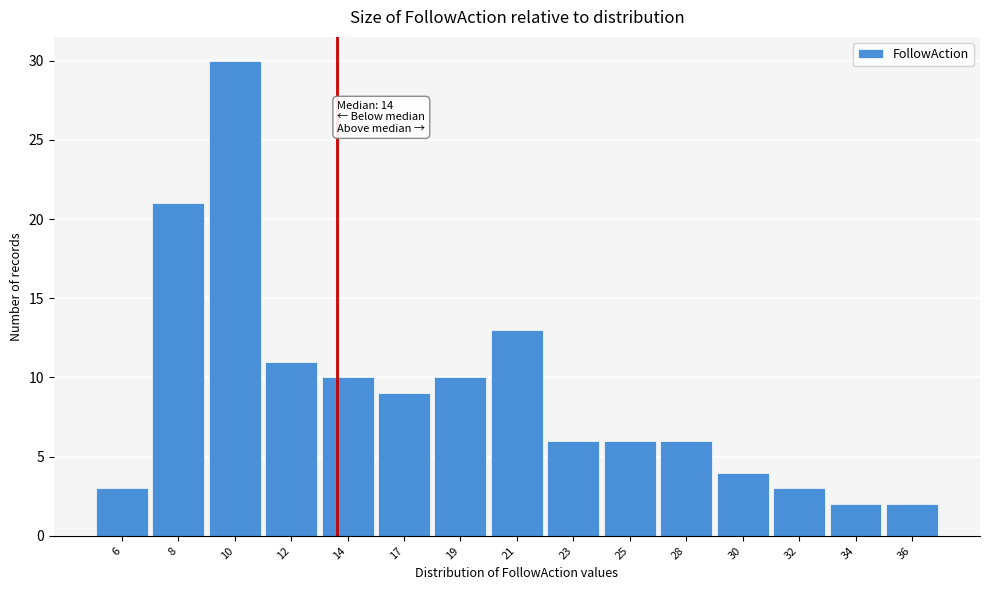

Reading left to right, transcribe all the data shown in this chart.

3	21	30	11	10	9	10	13	6	6	6	4	3	2	2